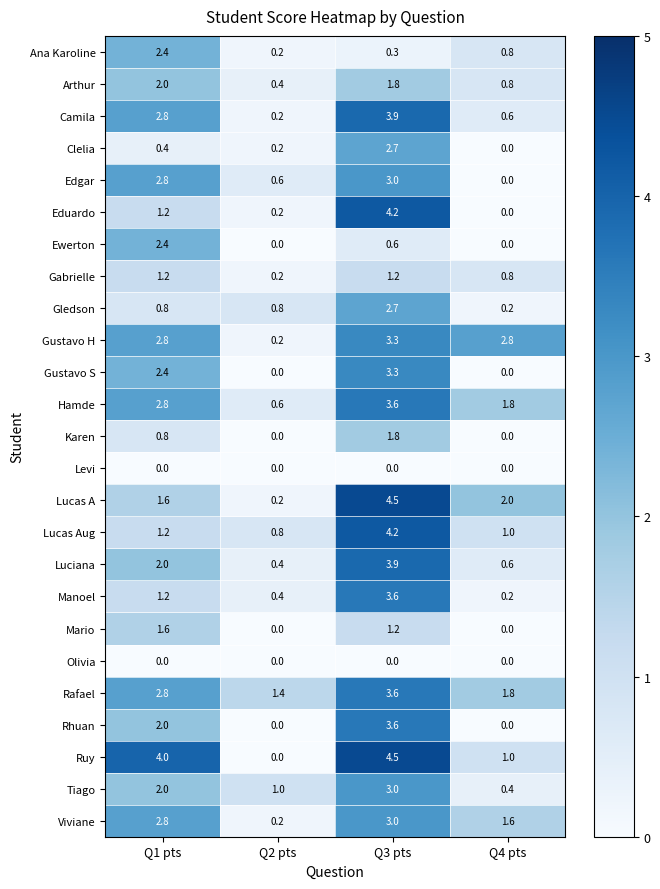

Count the Tiago values in the range 1 to 3.

3